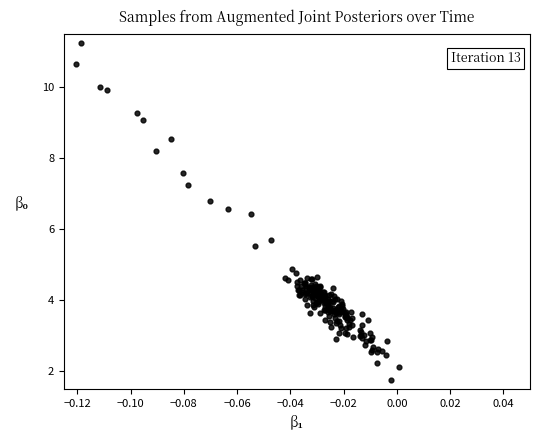

What Y value in the scatter plot is closest to 6?

5.7